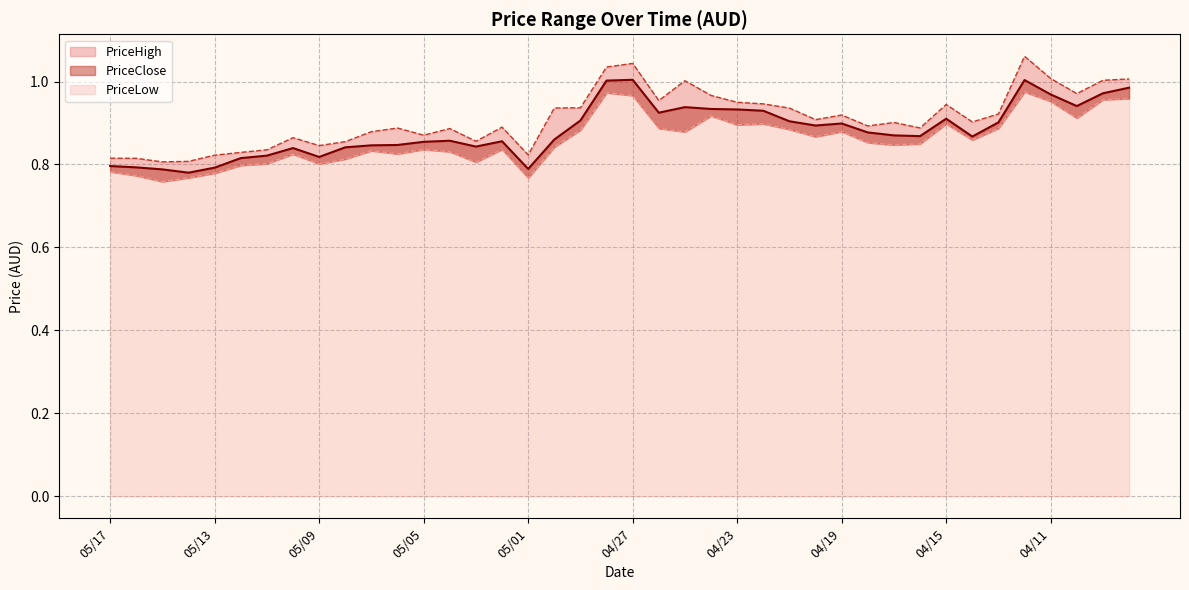

What is the sum of the PriceLow values at 05/05 and 05/07?

1.7